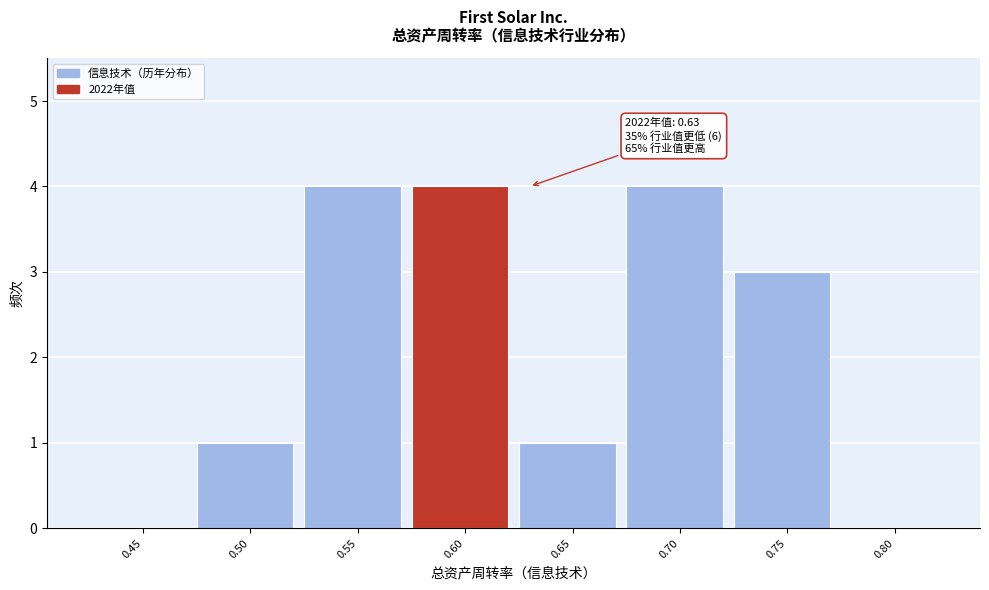

Reading right to left, extract all data points from this chart.

0.80=0	0.75=3	0.70=4	0.65=1	0.60=4	0.55=4	0.50=1	0.45=0